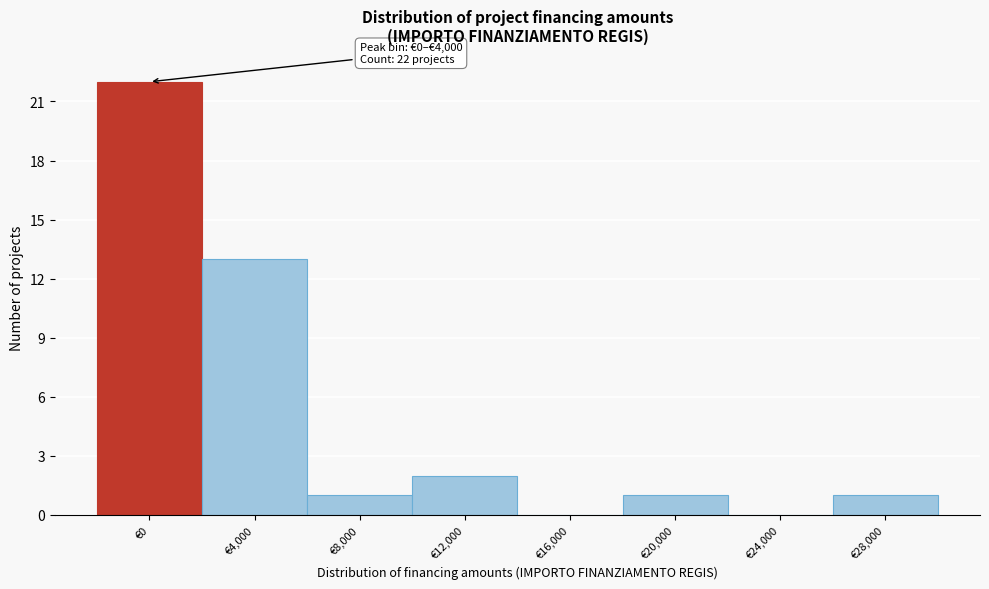

Reading left to right, list all the values displayed in this chart.

€0=22	€4,000=13	€8,000=1	€12,000=2	€16,000=0	€20,000=1	€24,000=0	€28,000=1